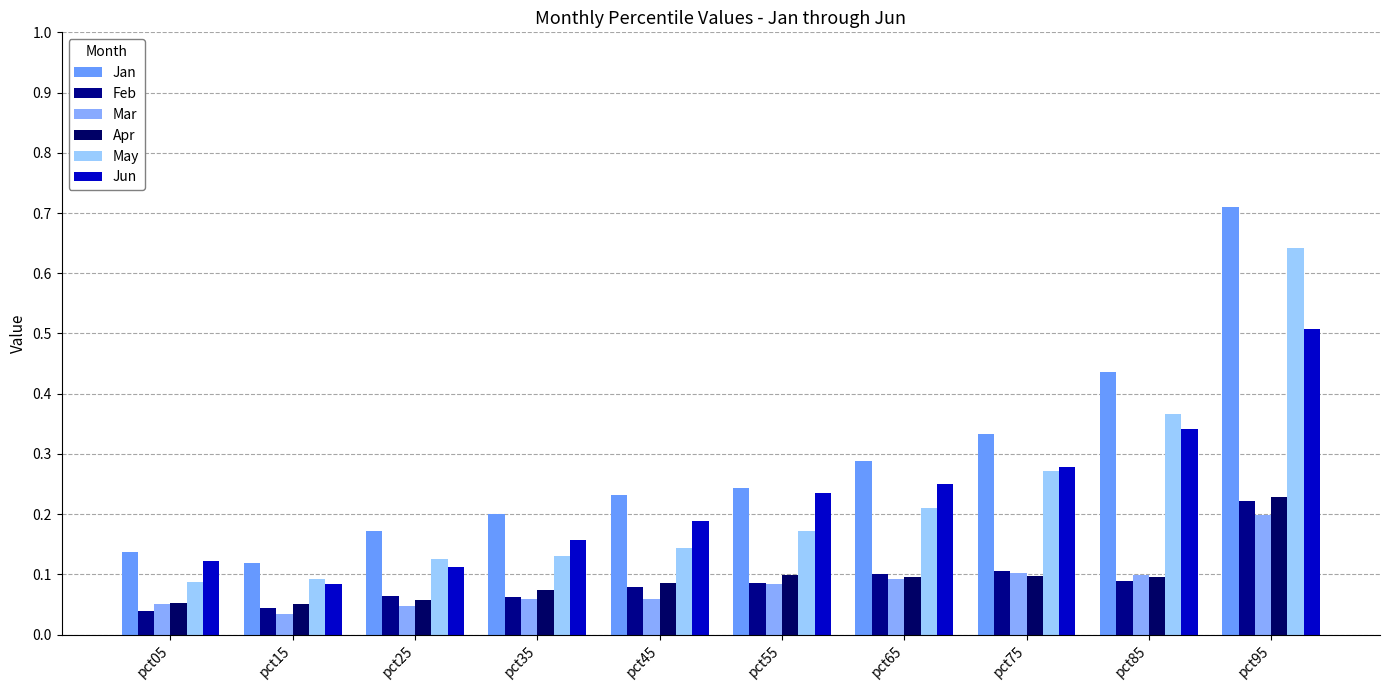

The value of Apr at pct85 is 0.1. True or false?

True